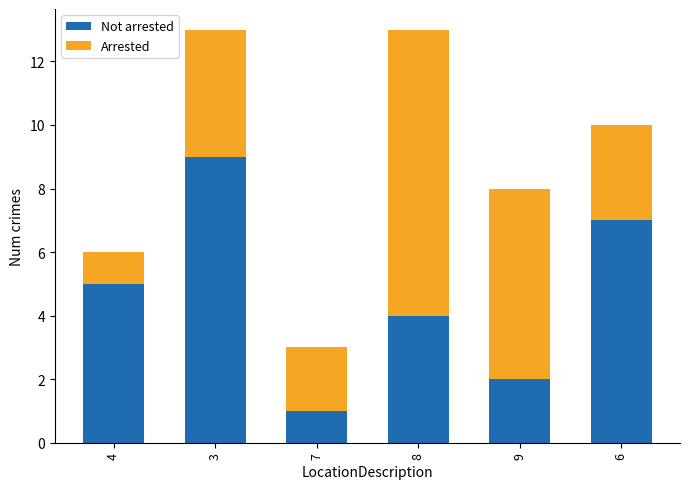

Is it true that Not arrested equals 3 at 9?

False